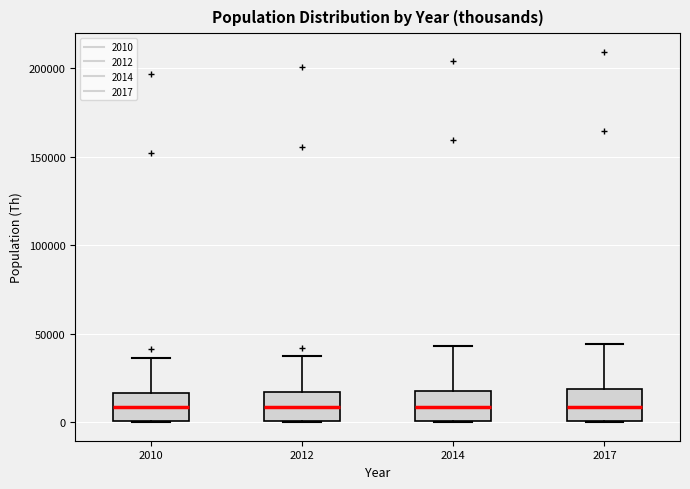

Where is the upper edge of the box at x = 2017 on the y-axis? The values are not printed on the chart, so give them approximately, as read against the axis.

20000